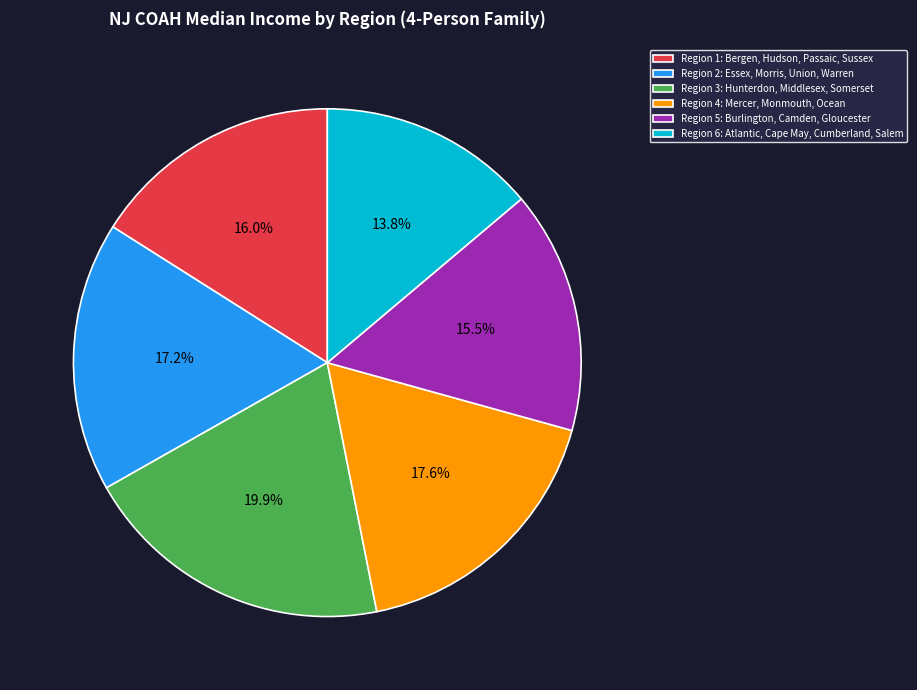

Is Region 4: Mercer, Monmouth, Ocean the majority of the pie?

No